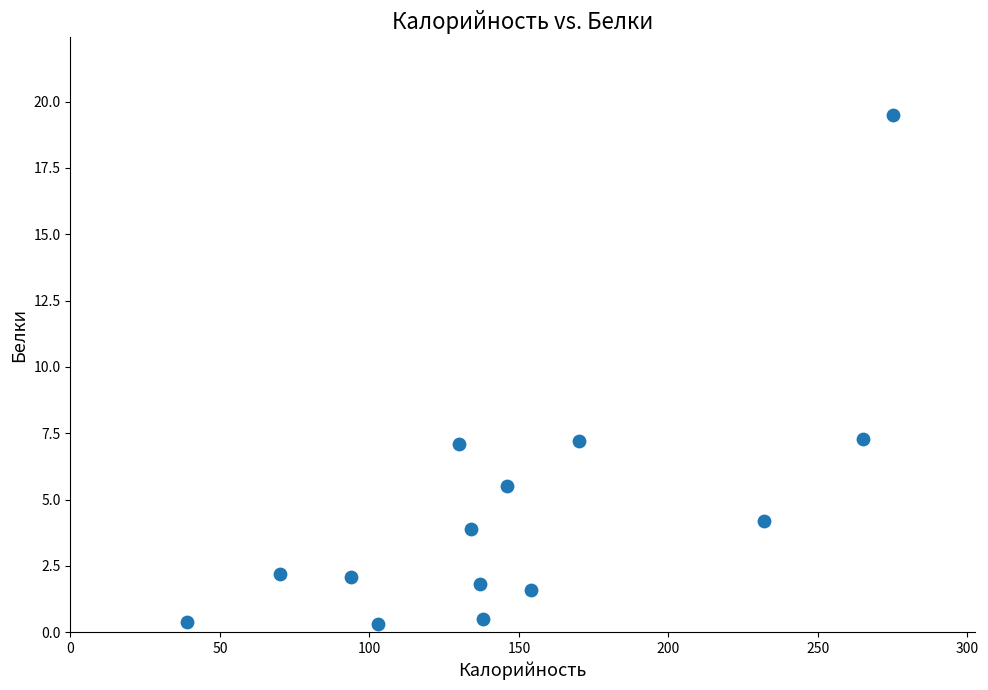

What is the range of X values (max minus min)?

236.0